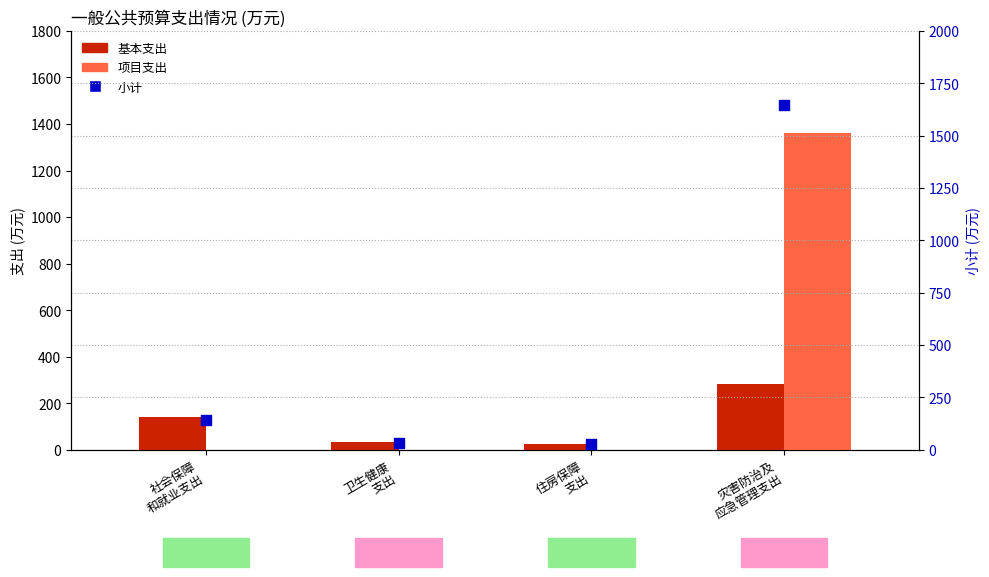

What is the total value across all series at 卫生健康
支出?

67.2